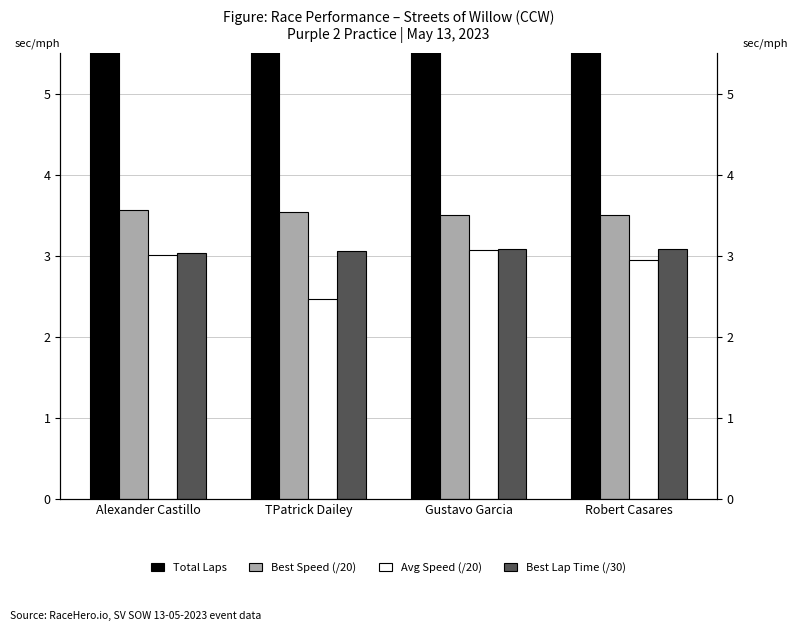

Reading left to right, transcribe all the data shown in this chart.

Total Laps: 7.0	8.0	10.0	7.0
Best Speed (/20): 3.6	3.5	3.5	3.5
Avg Speed (/20): 3.0	2.5	3.1	2.9
Best Lap Time (/30): 3.0	3.1	3.1	3.1